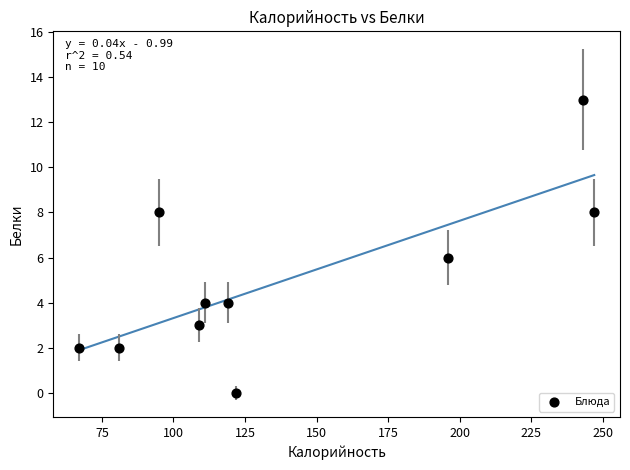

What is the range of X values (max minus min)?

180